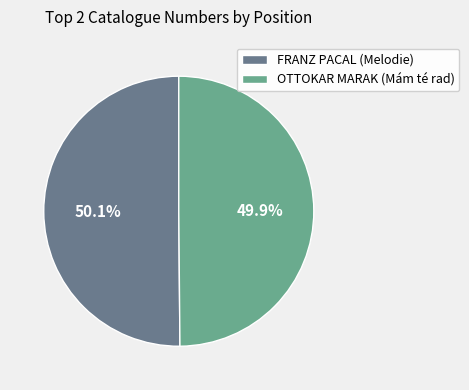

How many segments does this pie chart have?

2